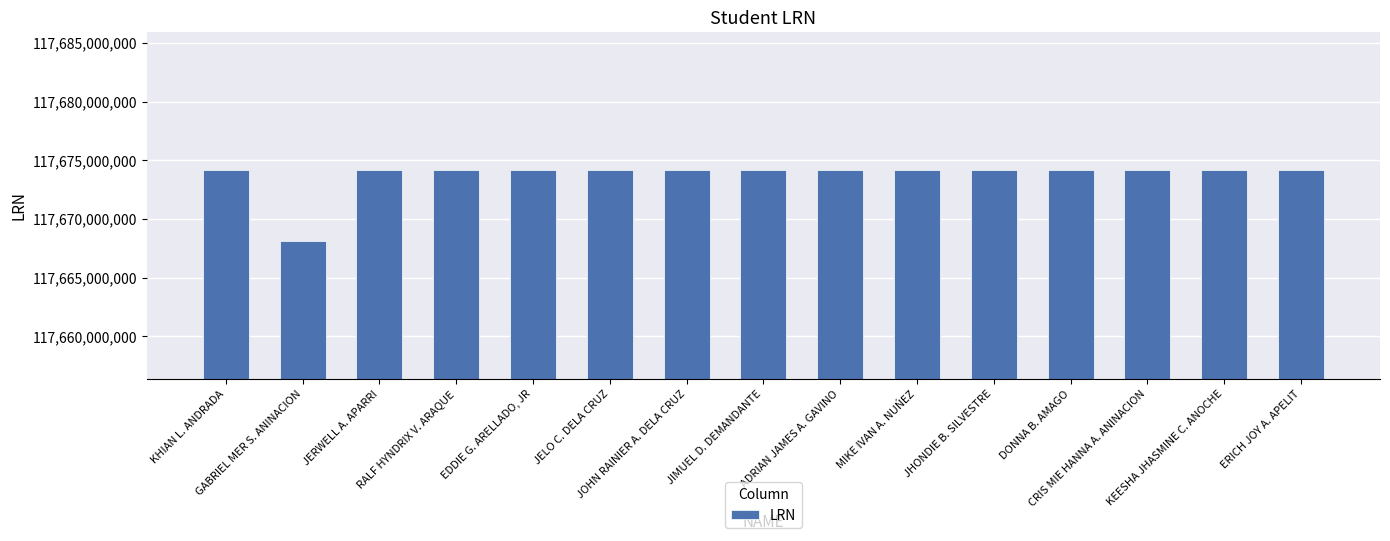

What is the value of the 14th bar from the left?

117674150015